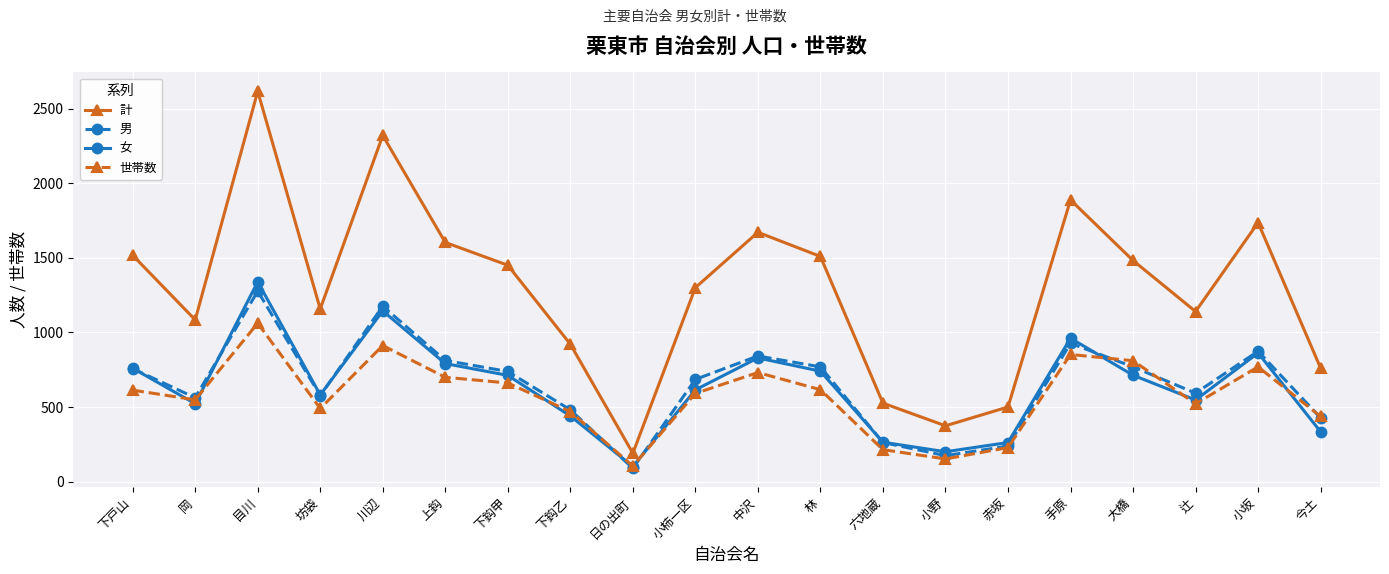

What is the value of the 計 point at the 20th from the left?

761